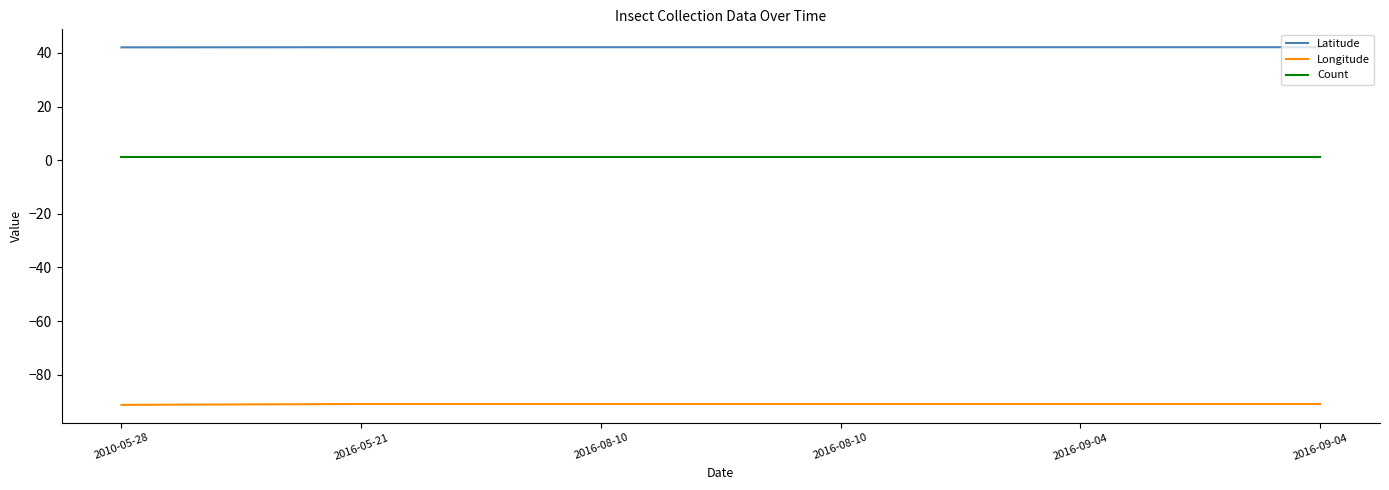

At which label is Count closest to 1?

2010-05-28